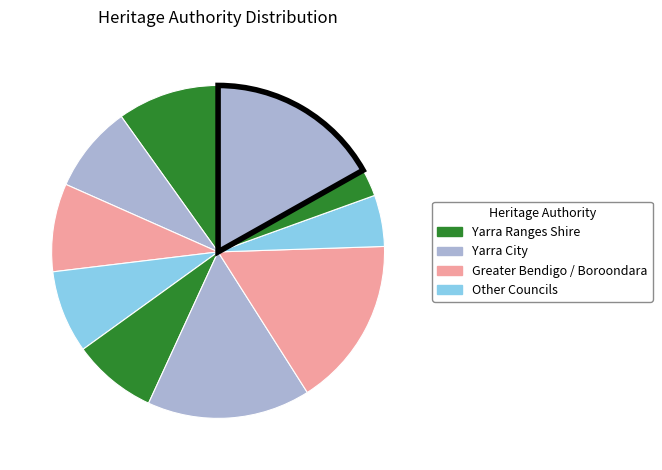

To the nearest percent, what is the difference between the largest and smallest slice percentages?

14%